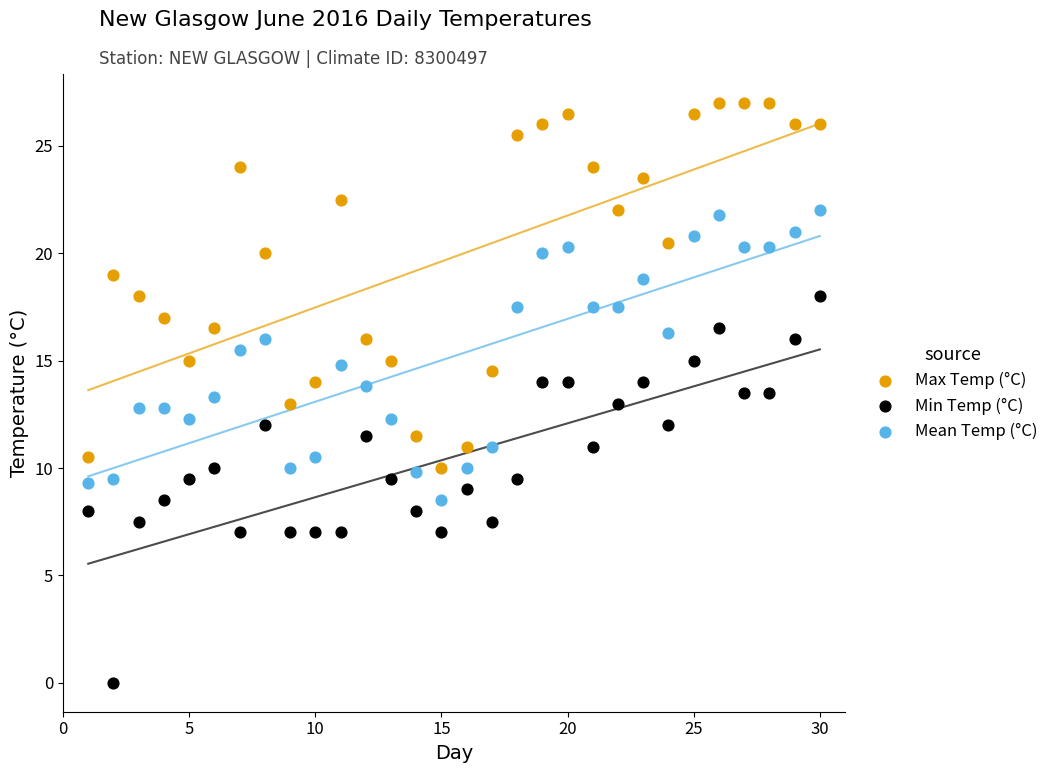

Across all data points, what is the range of Y values (max minus min)?

27.0